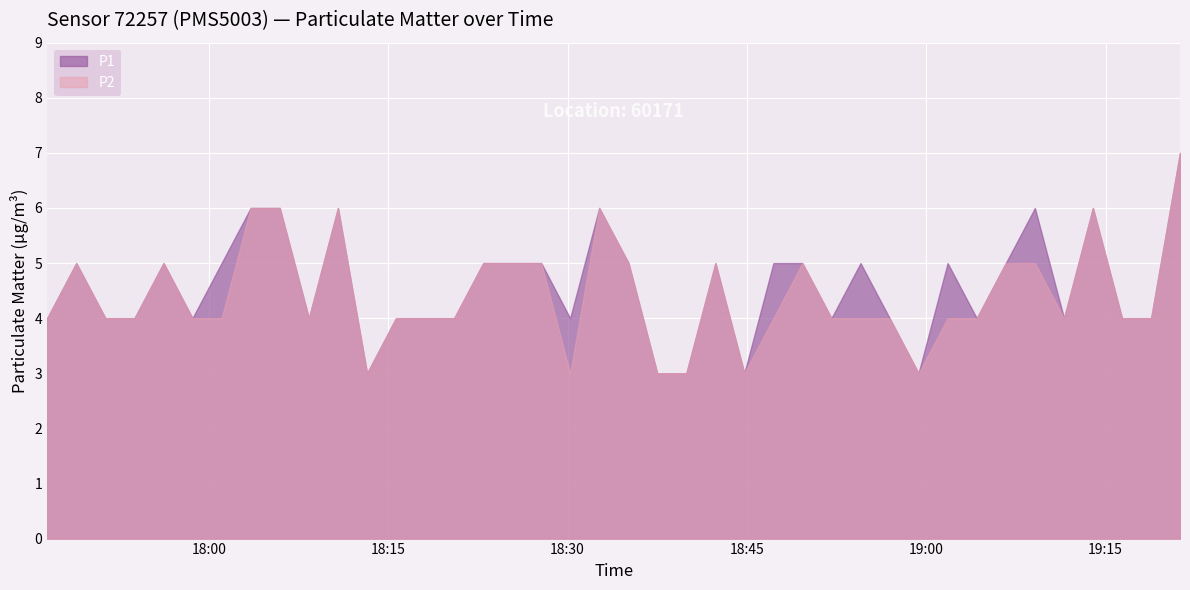

How many values in the P1 series are below 5?

20